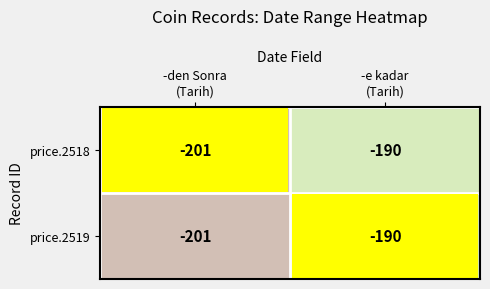

What is the difference between the maximum and minimum values in the price.2518 series?

11